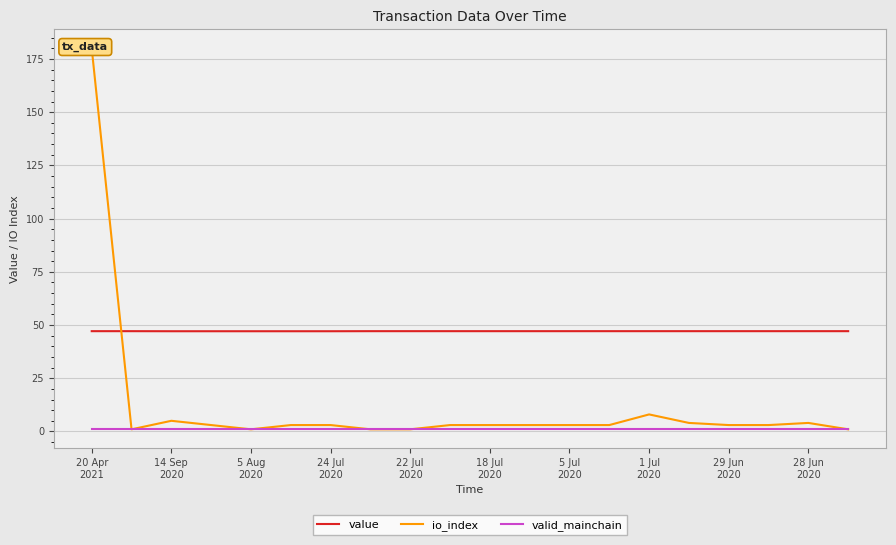

True or false: valid_mainchain and value intersect in this chart.

False